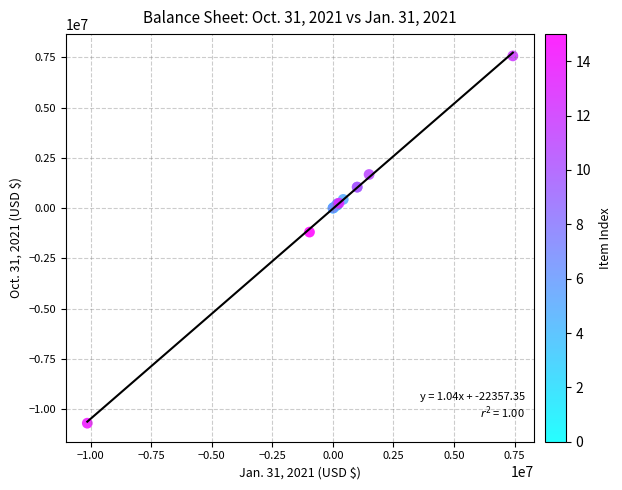

What Y value in the scatter plot is closest to -1558666?

-1187874